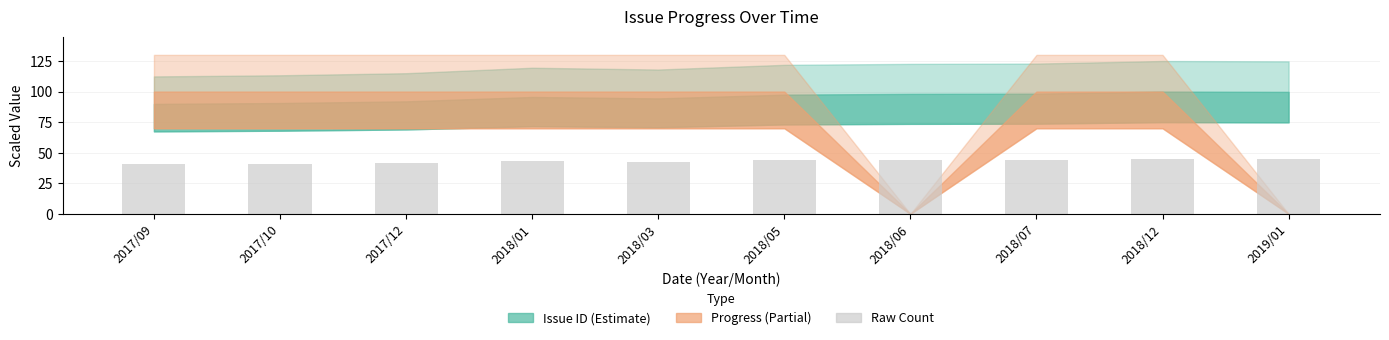

What is the ratio of the value at 2018/03 to the value at 2017/09?

1.1